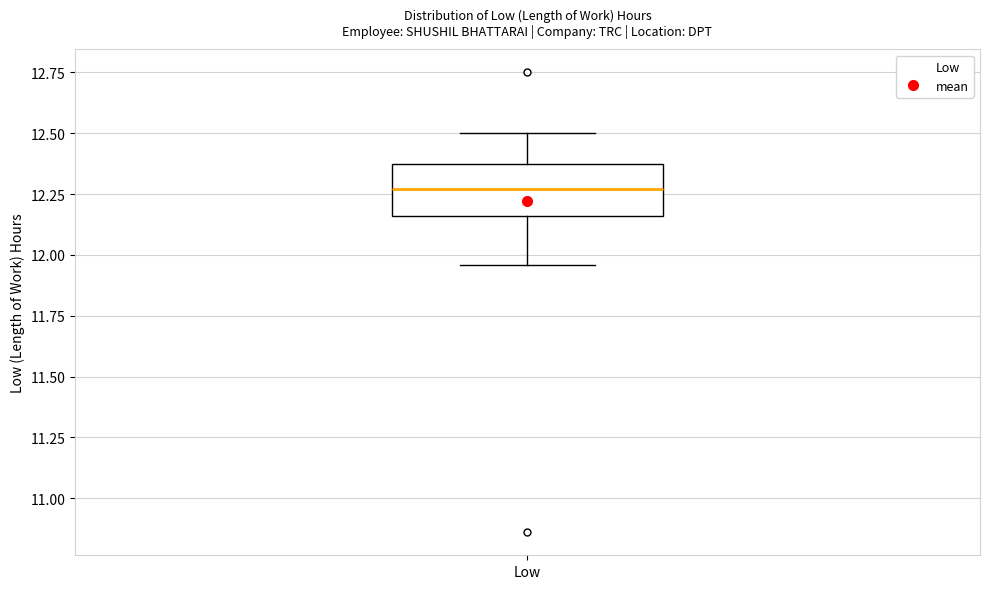

Where is the upper edge of the box for Low on the y-axis? The values are not printed on the chart, so give them approximately, as read against the axis.

12.40